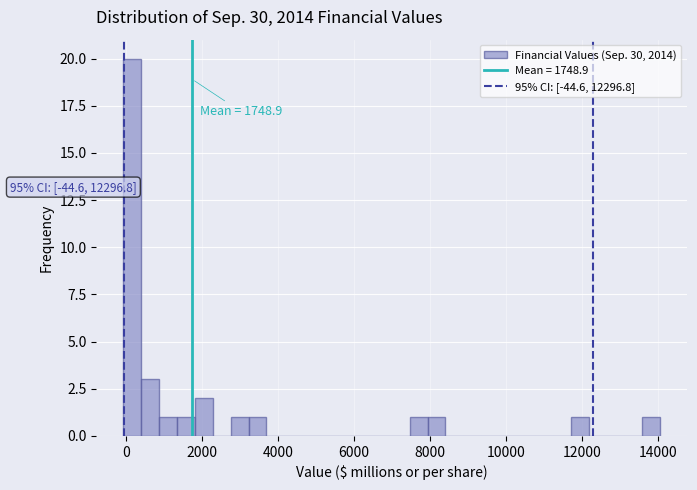

Around what value on the x-axis is the tallest bar? Give the approximate position of its centre, as read against the axis.

200